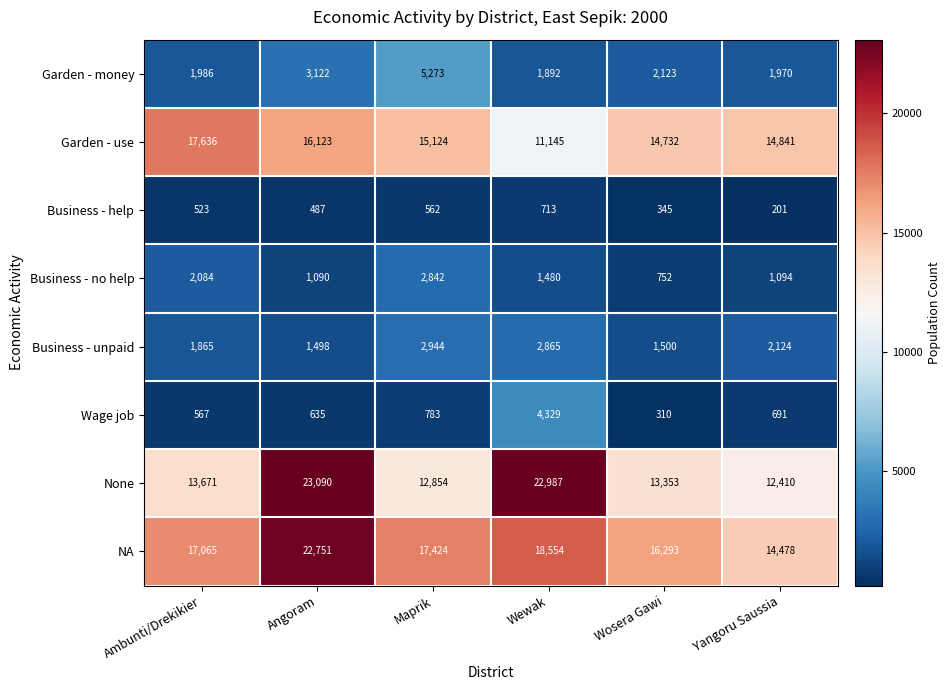

At which label is Garden - use closest to 14390?

Wosera Gawi